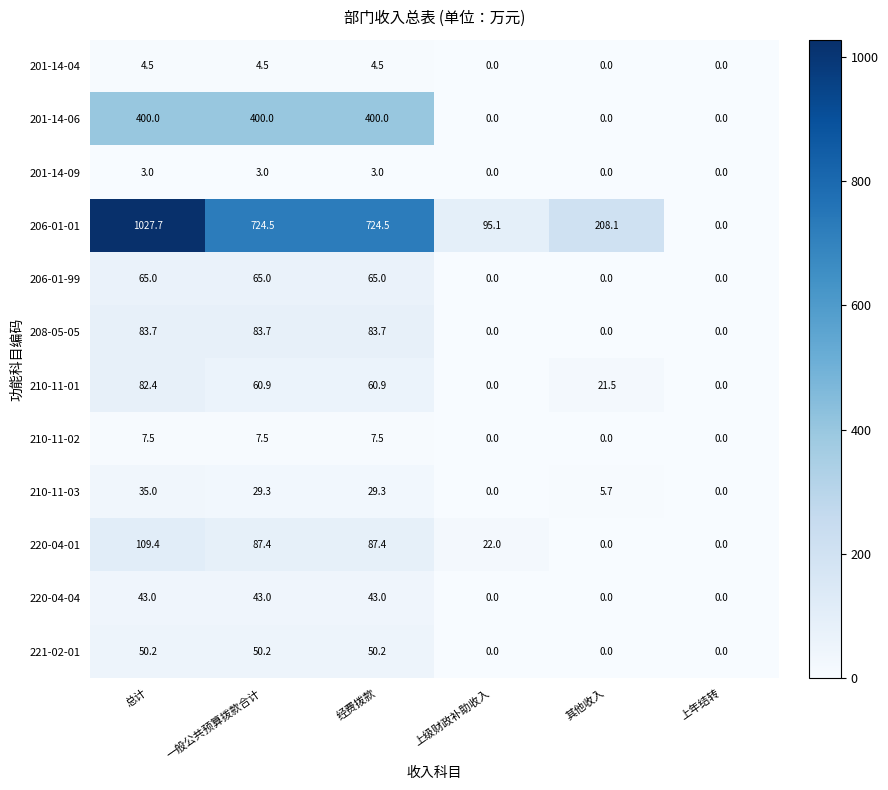

The value of 210-11-02 at 一般公共预算拨款合计 is 7.5. True or false?

True